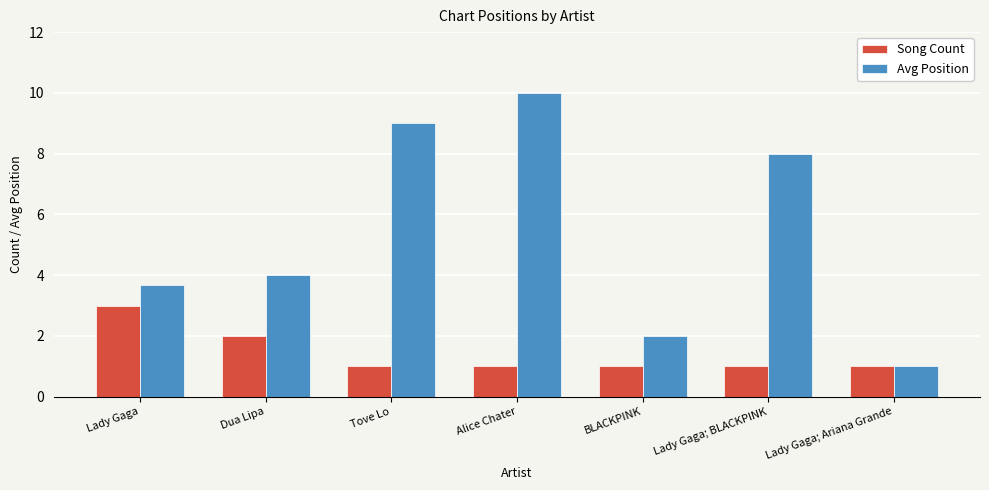

What is the total value across all series at Tove Lo?

10.0